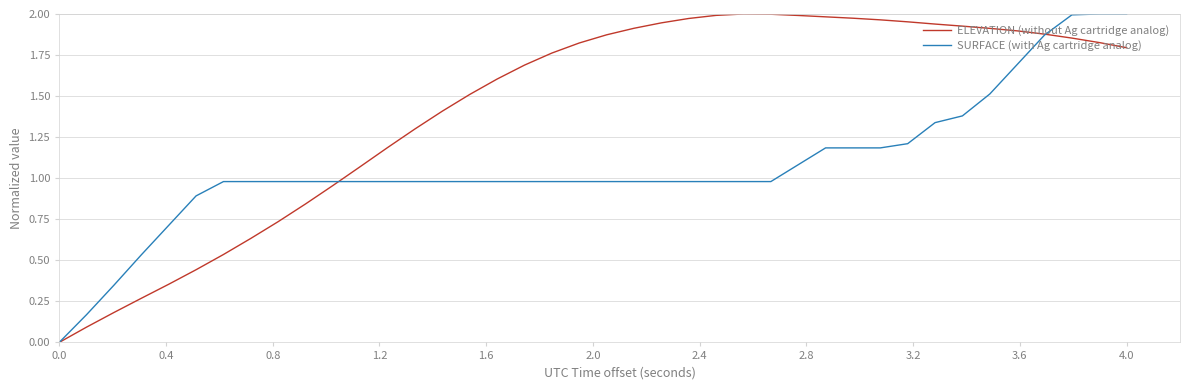

How many lines are shown in the chart?

2